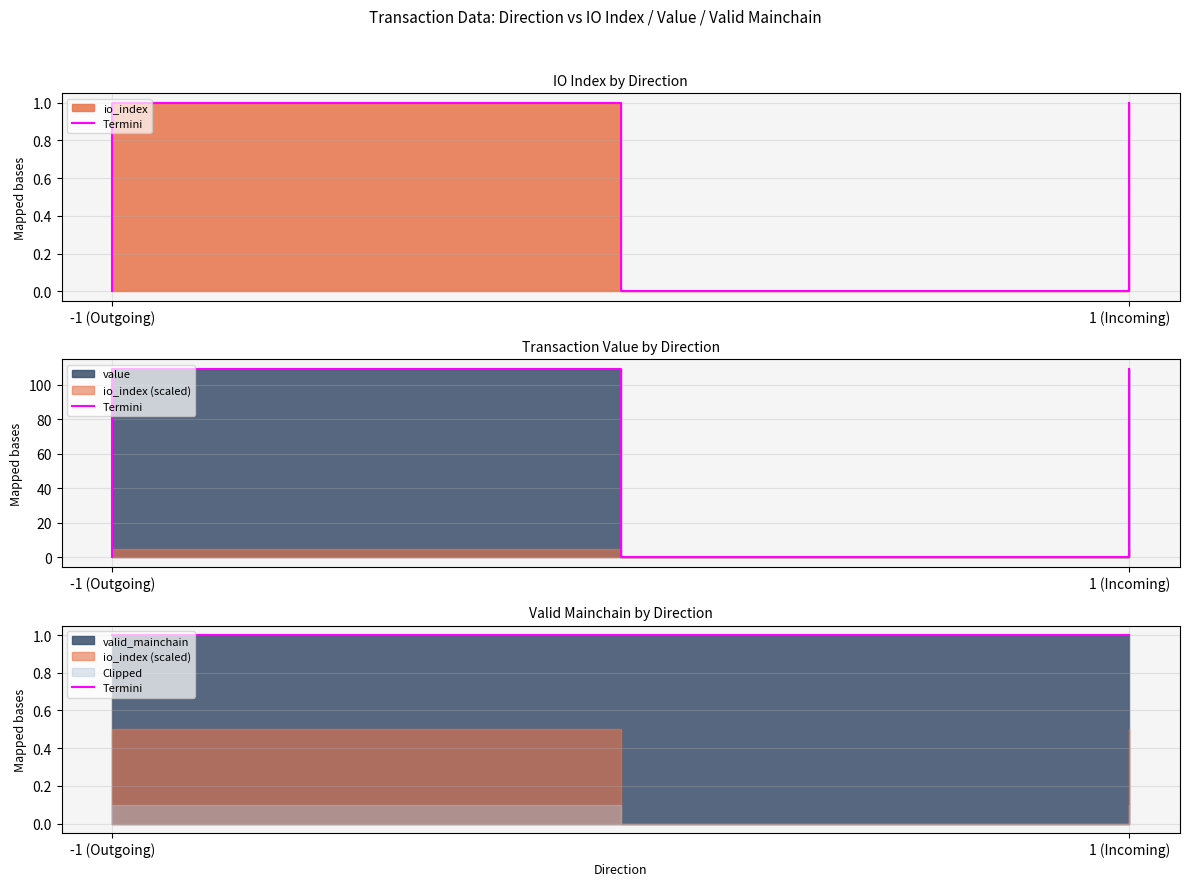

What is the difference between the maximum and minimum values in the io_index series?

1.0